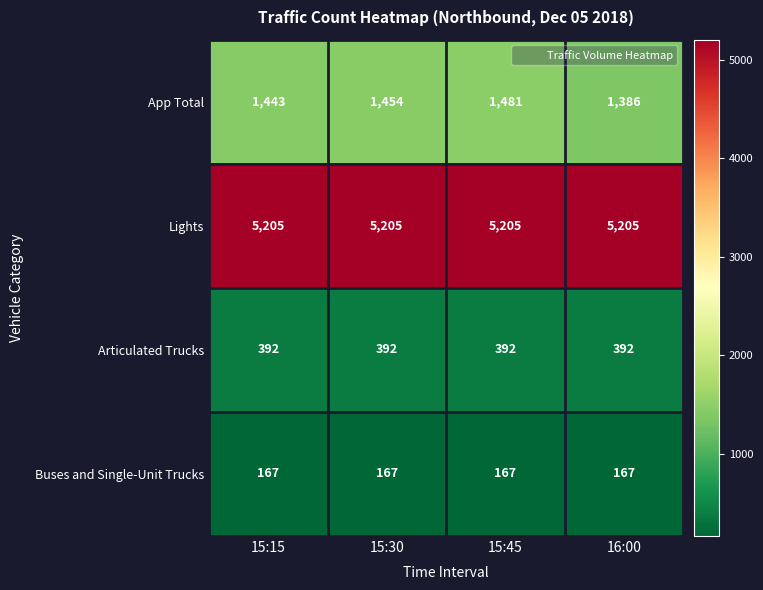

Rank the series at 15:45 from highest to lowest value.

Lights, App Total, Articulated Trucks, Buses and Single-Unit Trucks